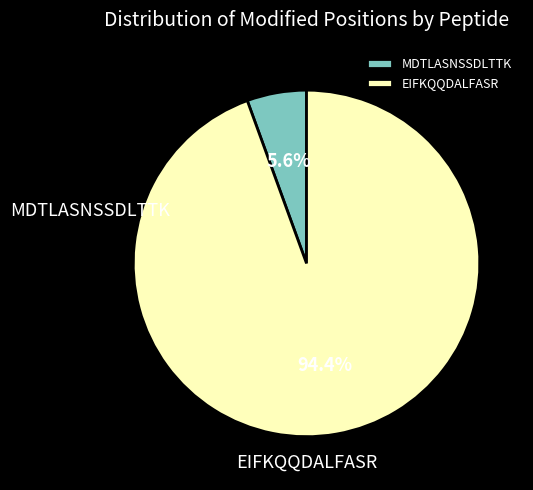

Which slice is the smallest?

MDTLASNSSDLTTK